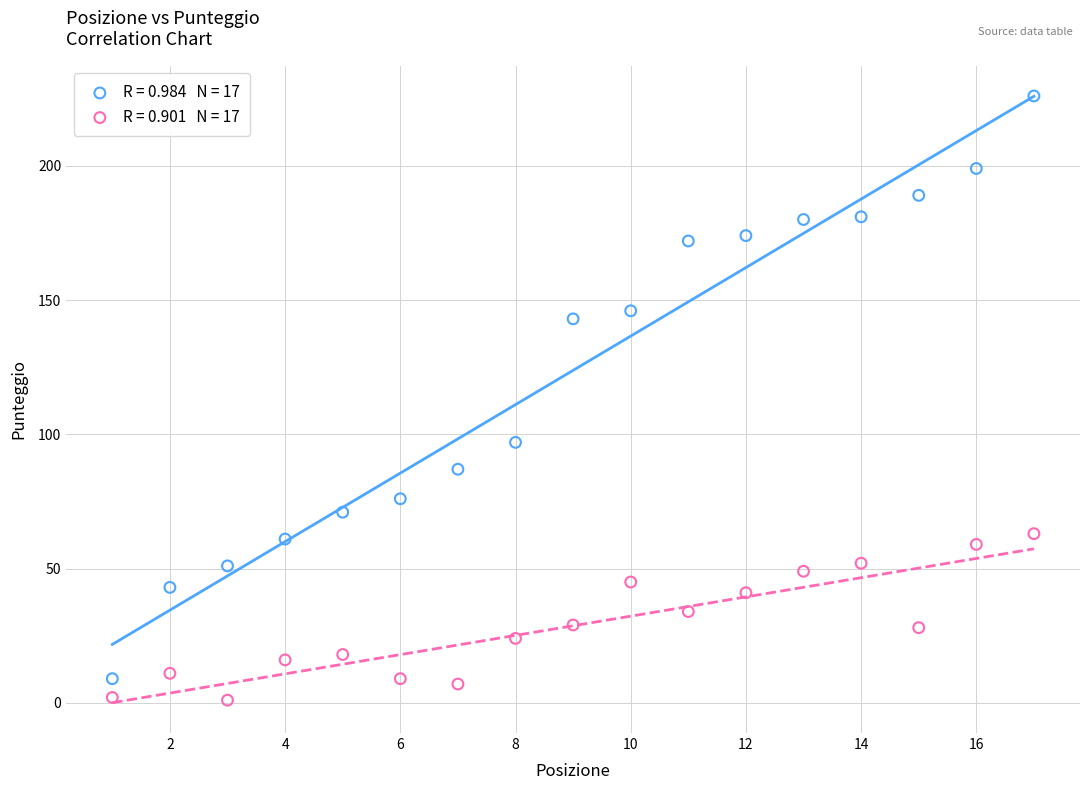

Across all data points, what is the range of Y values (max minus min)?

225